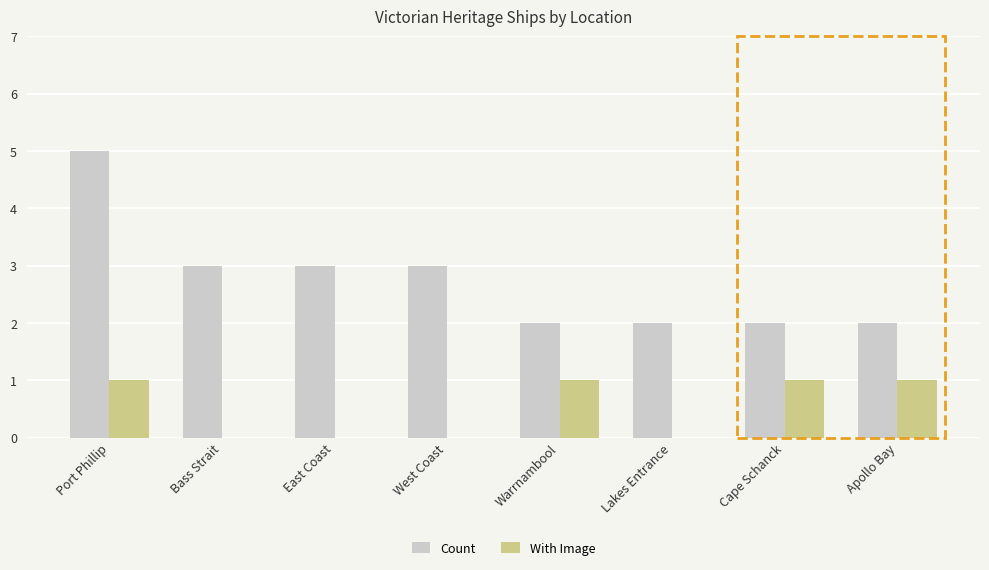

Count the number of data series in this chart.

2